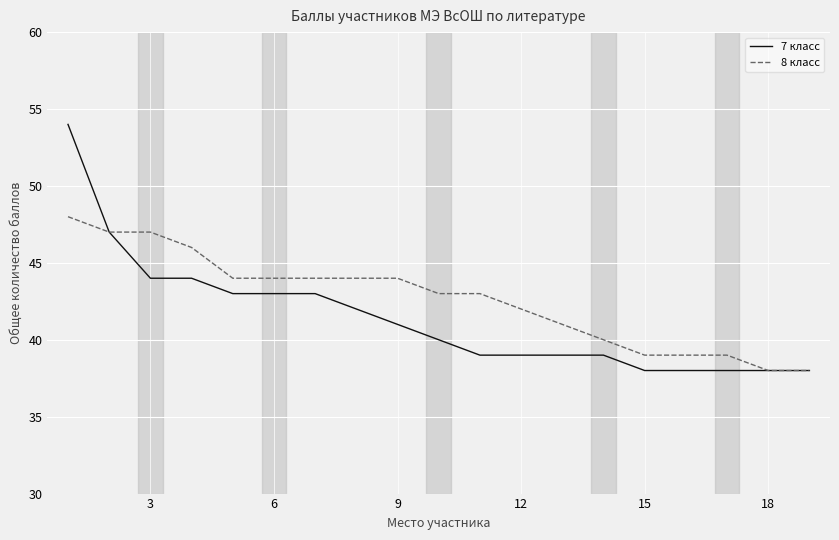

What is the difference between the maximum and second lowest values in the 7 класс series?

16